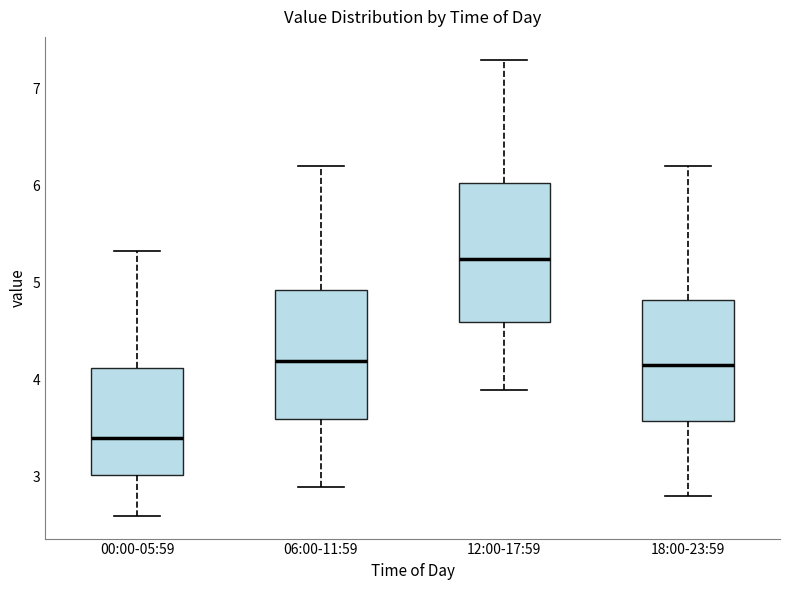

Where is the lower edge of the box for 12:00-17:59 on the y-axis? The values are not printed on the chart, so give them approximately, as read against the axis.

4.6